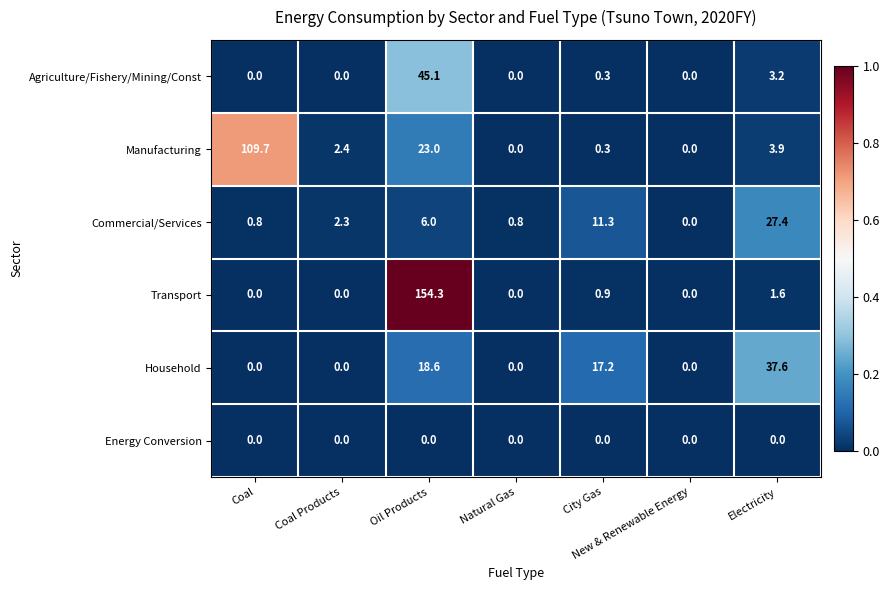

At which label does Manufacturing reach its peak?

Coal